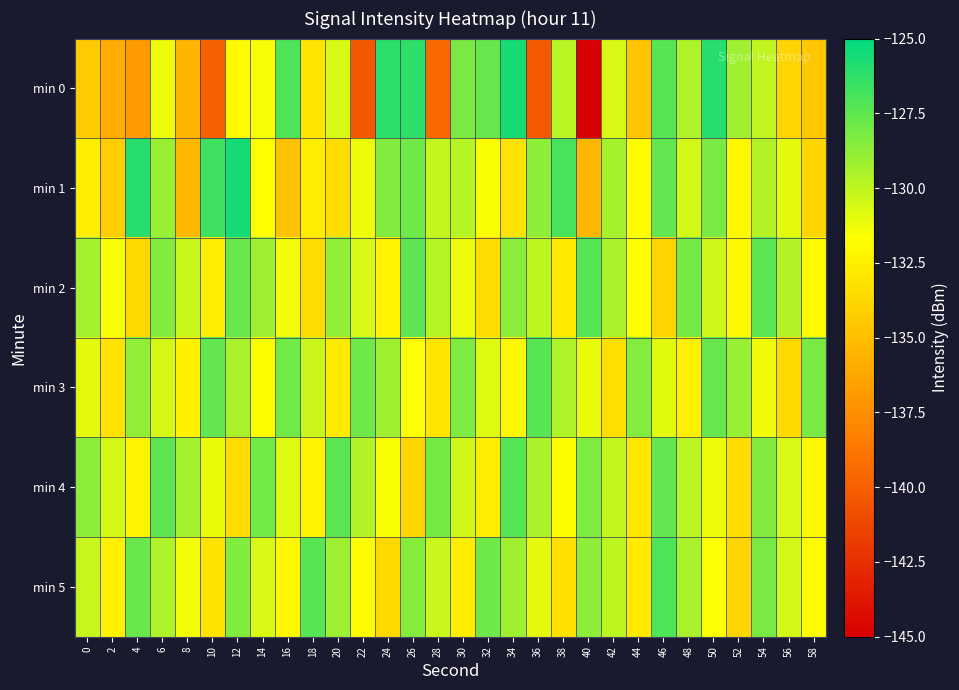

What is the greatest value displayed?

-125.6